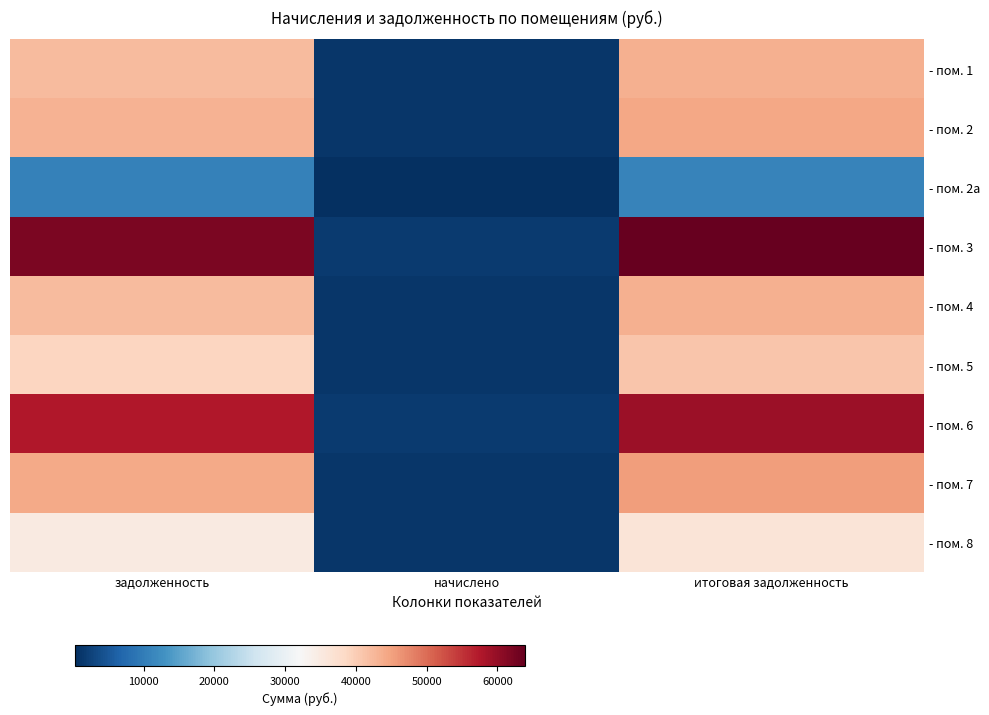

Reading left to right, what are all the values shown in this chart?

- пом. 1: задолженность=42157.2	начислено=1185.1	итоговая задолженность=43342.2
- пом. 2: задолженность=43180.2	начислено=1213.8	итоговая задолженность=44394.0
- пом. 2a: задолженность=10536.4	начислено=313.9	итоговая задолженность=10850.3
- пом. 3: задолженность=62163.0	начислено=1752.7	итоговая задолженность=63915.7
- пом. 4: задолженность=42216.0	начислено=1190.3	итоговая задолженность=43406.3
- пом. 5: задолженность=38976.8	начислено=1185.1	итоговая задолженность=41015.9
- пом. 6: задолженность=57605.4	начислено=1619.3	итоговая задолженность=59224.7
- пом. 7: задолженность=44257.1	начислено=1247.8	итоговая задолженность=45505.0
- пом. 8: задолженность=34982.9	начислено=1187.7	итоговая задолженность=36170.6